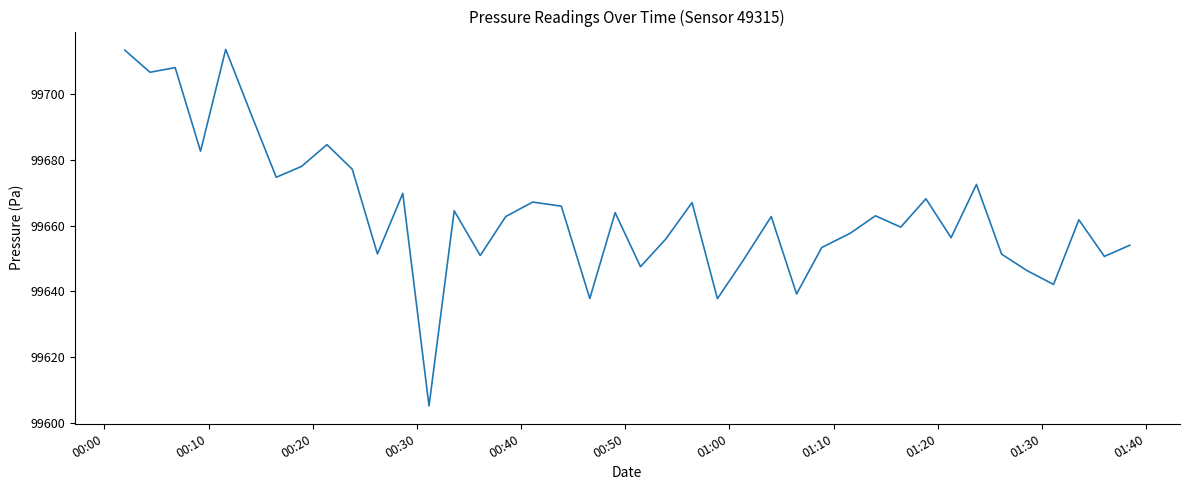

What is the average value?

99664.2